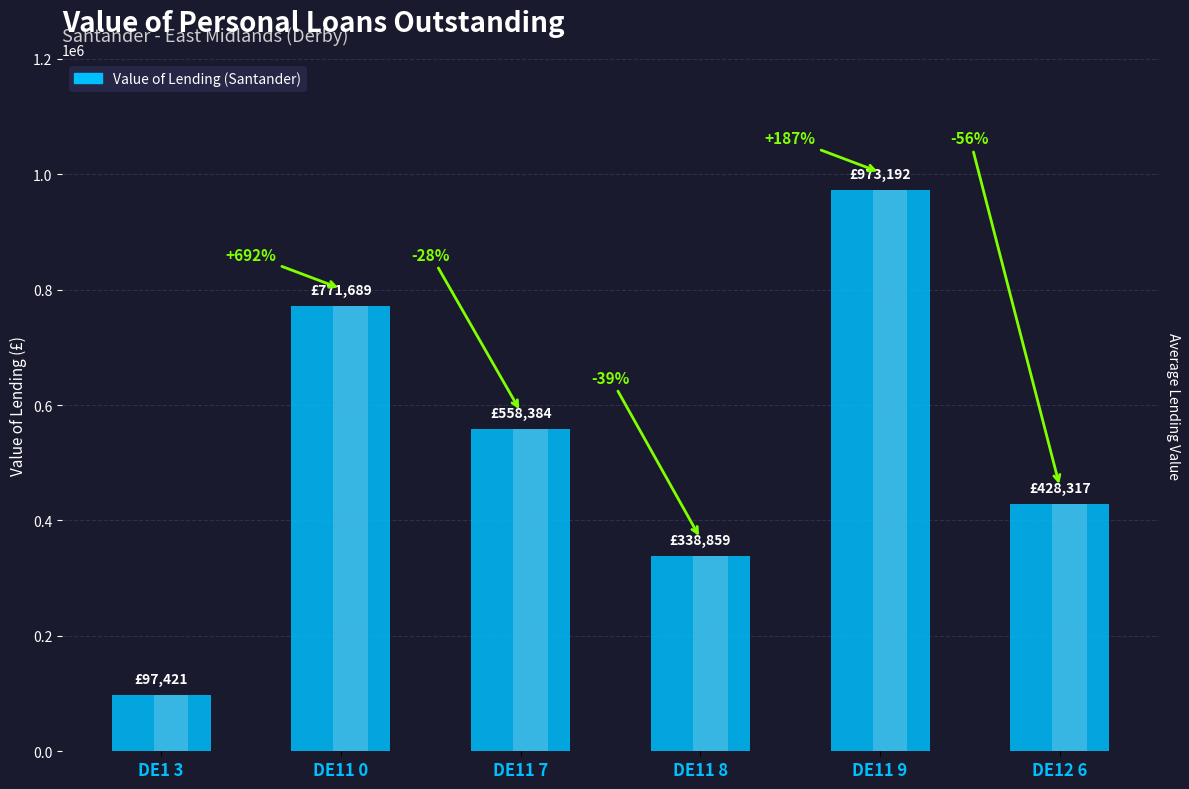

At which category does the chart reach its minimum across all series?

DE1 3